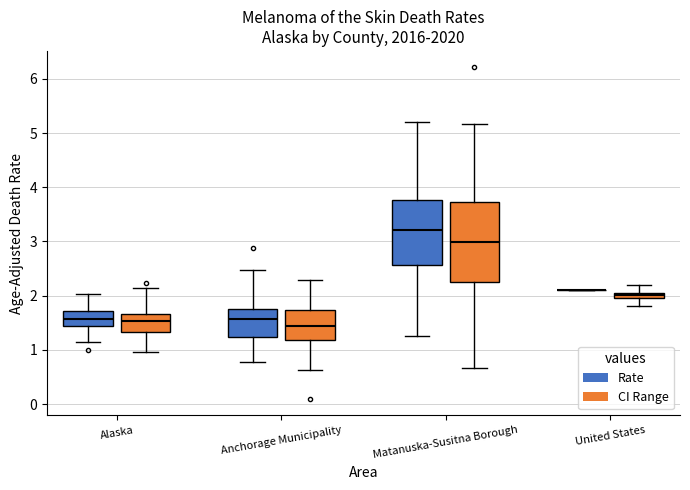

Which box is the tallest, from its lower edge to its upper edge?

Matanuska-Susitna Borough (CI Range)